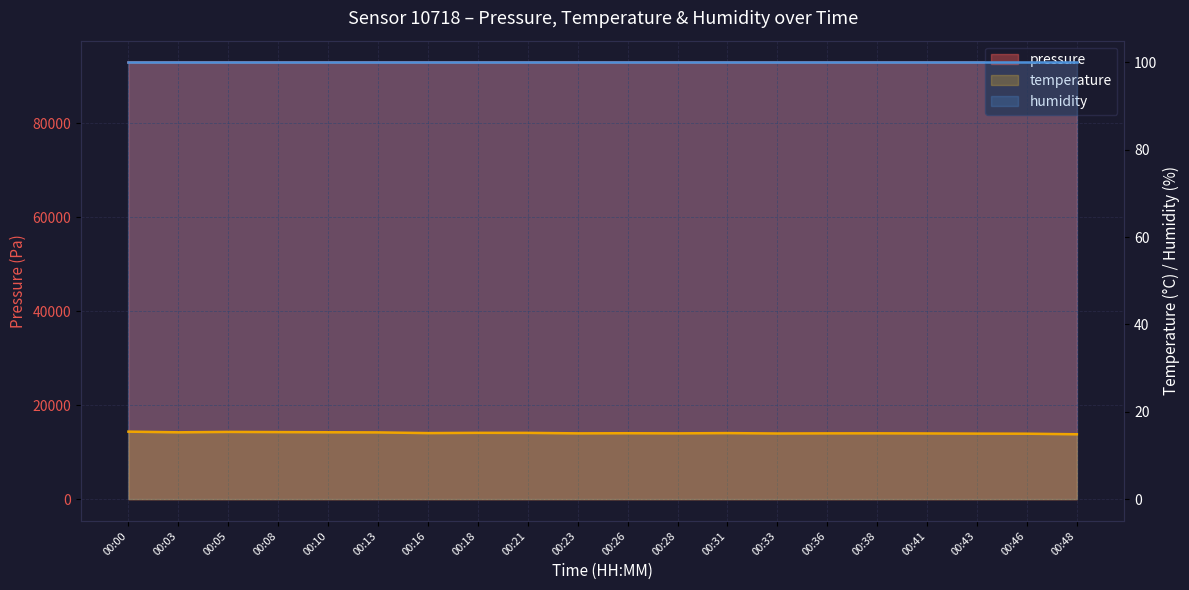

True or false: temperature and pressure intersect in this chart.

False